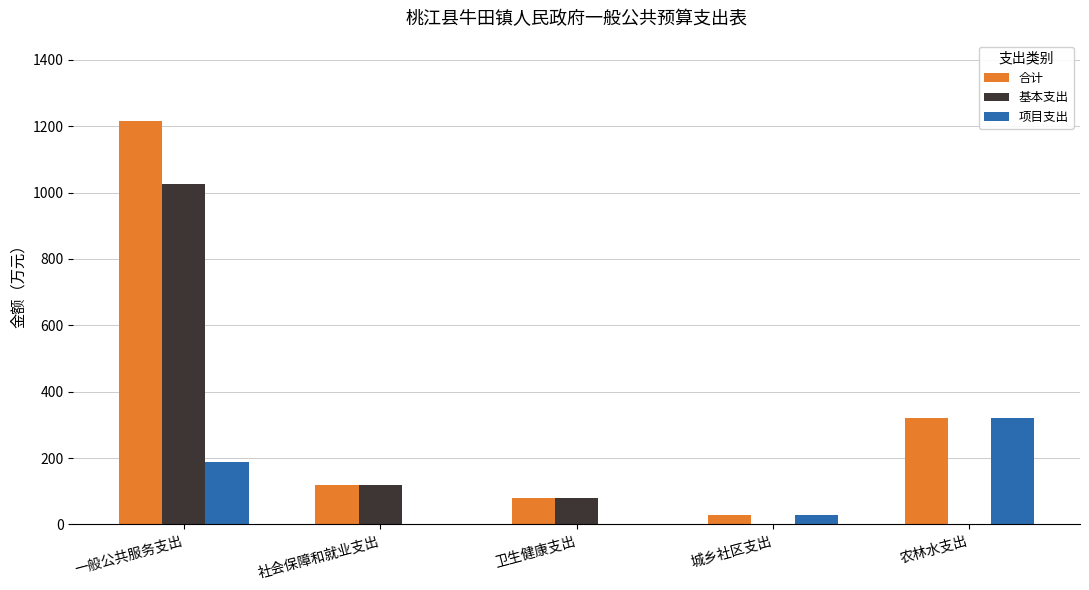

Where is 基本支出 nearest to the value 512?

社会保障和就业支出